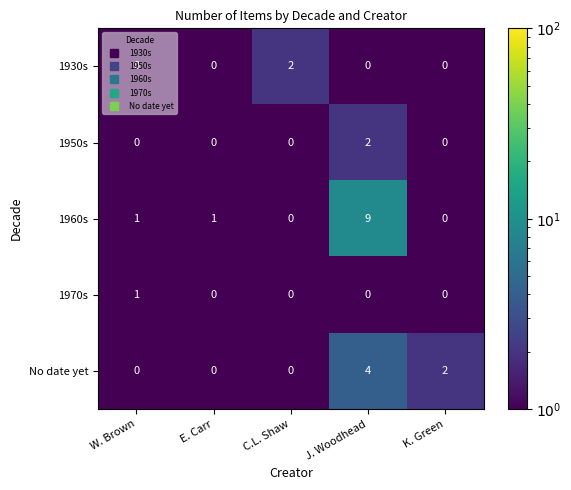

Count the 1970s values in the range 0 to 1.

5